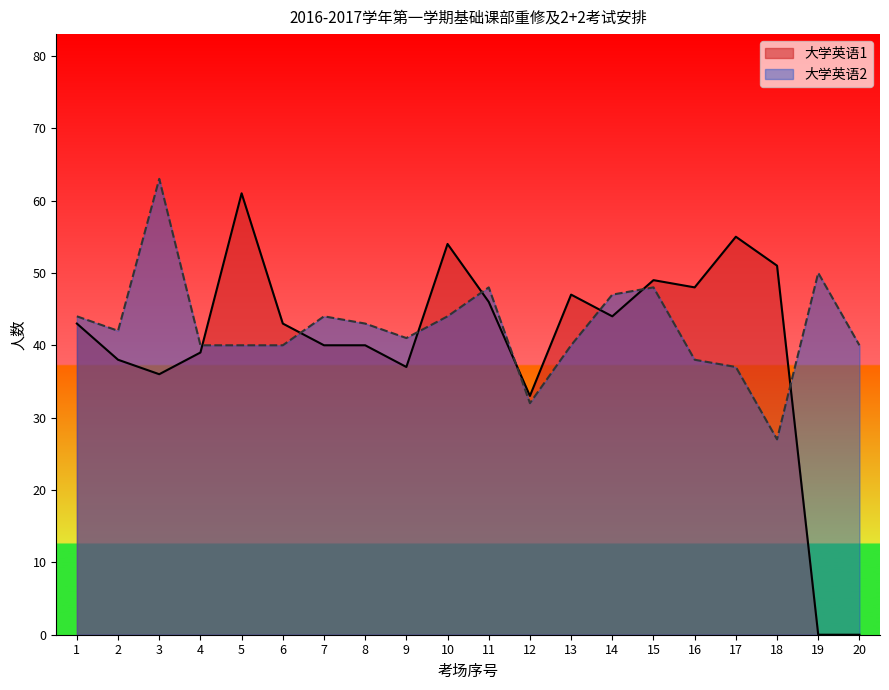

After their last crossing, which series has the higher values: 大学英语2 or 大学英语1?

大学英语2